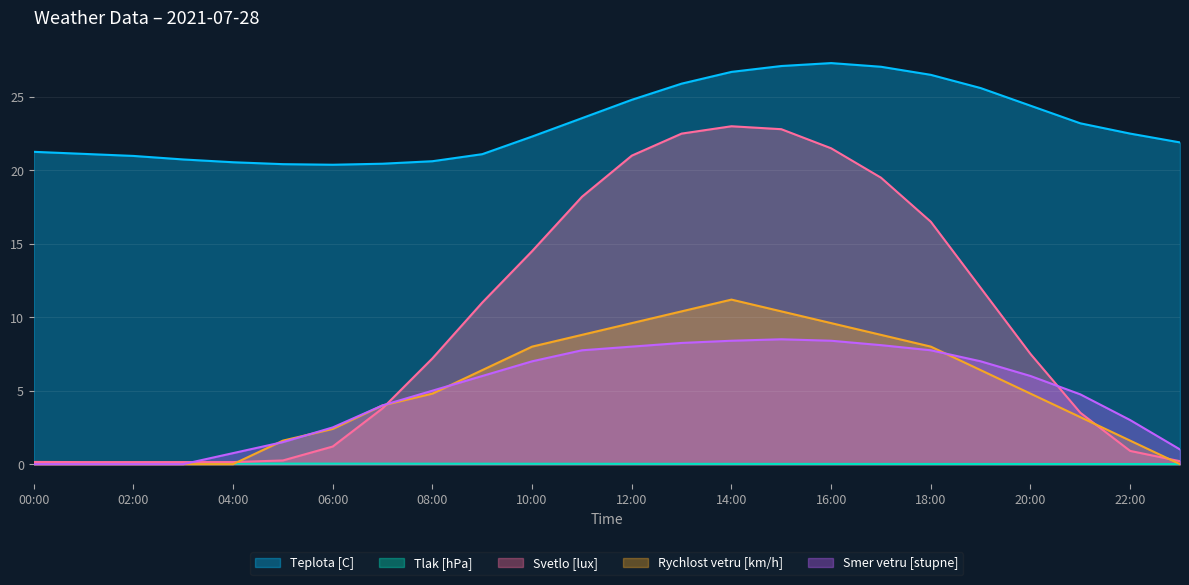

What is the sum of all Svetlo [lux] values?

227.8